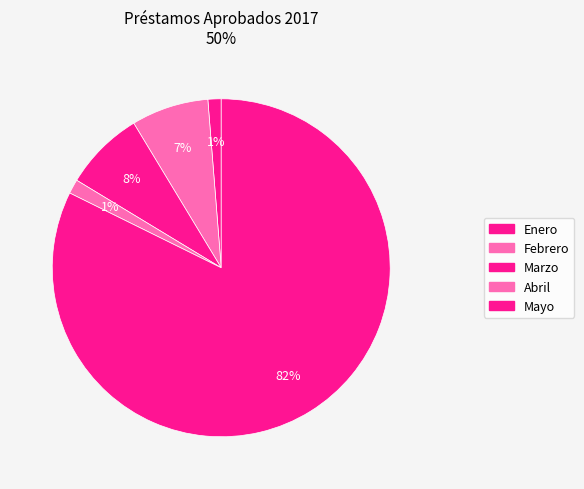

Is the sum of Febrero and Marzo greater than half?

No